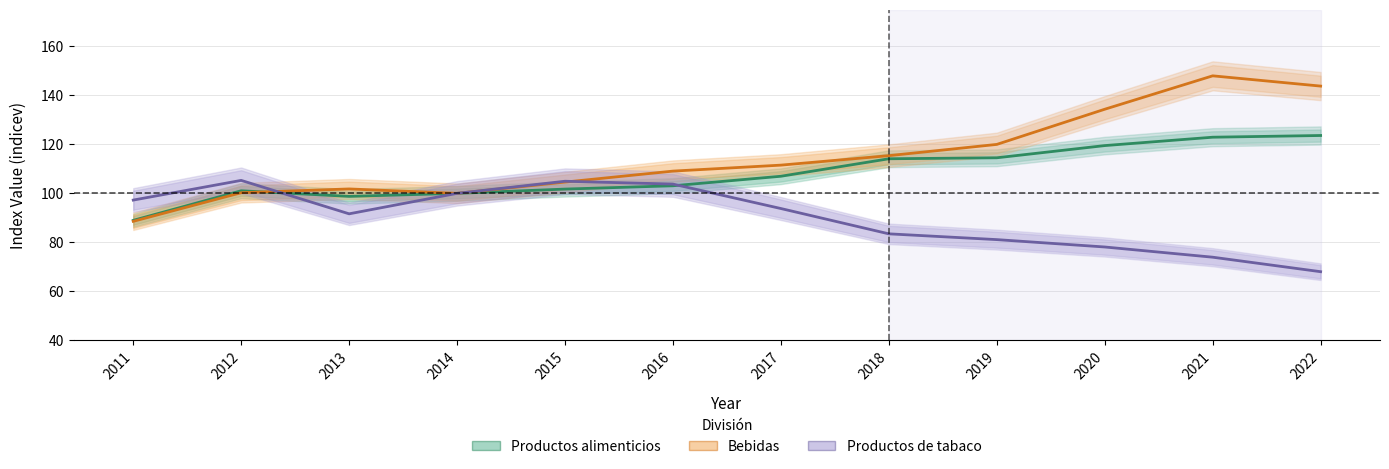

Which category has the lowest value across all series?

2022